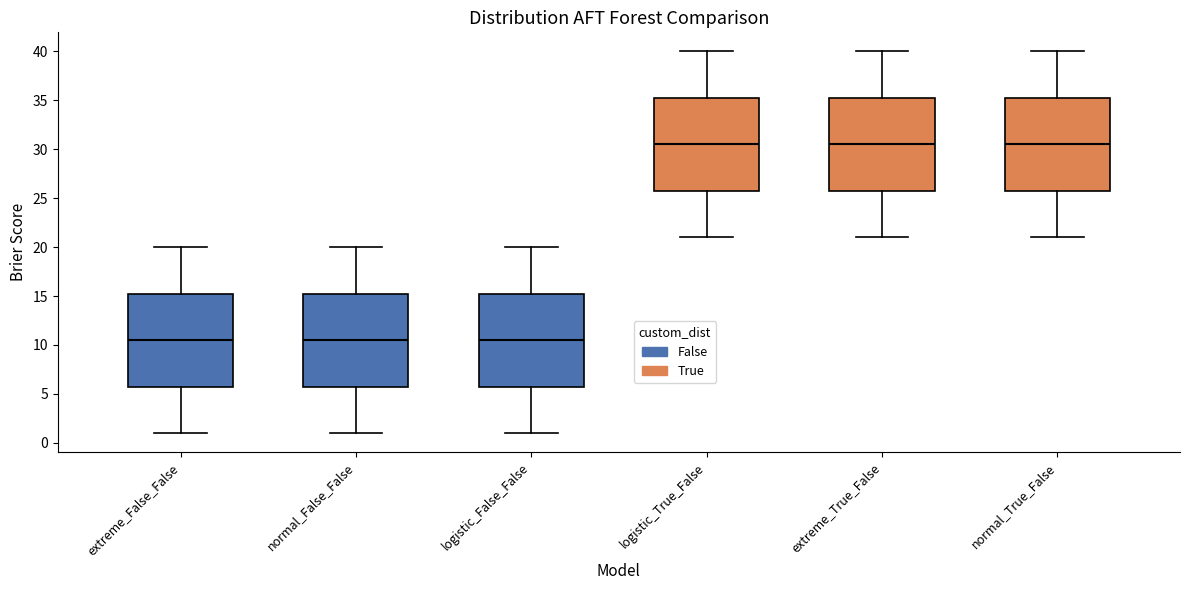

Where does the upper whisker of the box for extreme_False_False end on the y-axis? The values are not printed on the chart, so give them approximately, as read against the axis.

20.0